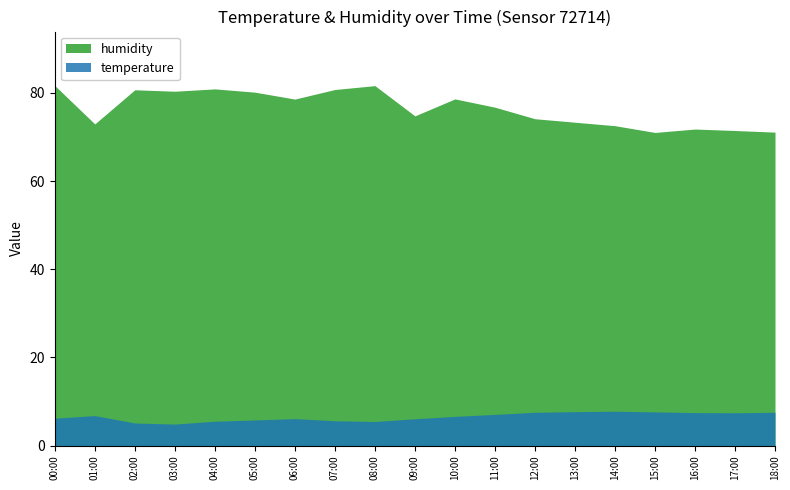

Where is temperature nearest to the value 6?

09:00